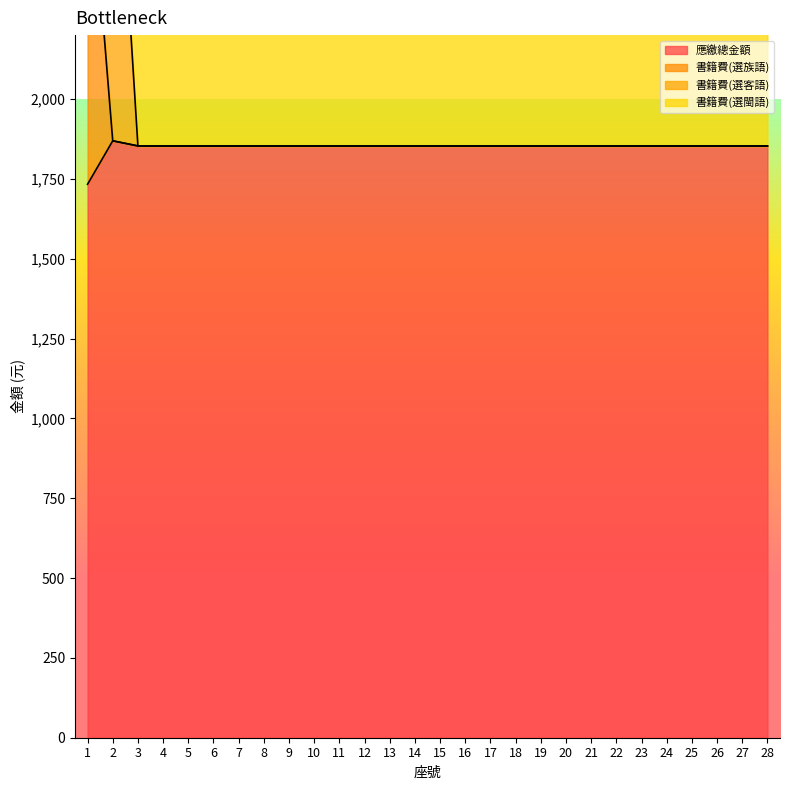

True or false: 書籍費(選族語) has more than 2 points higher than both neighbors.

False